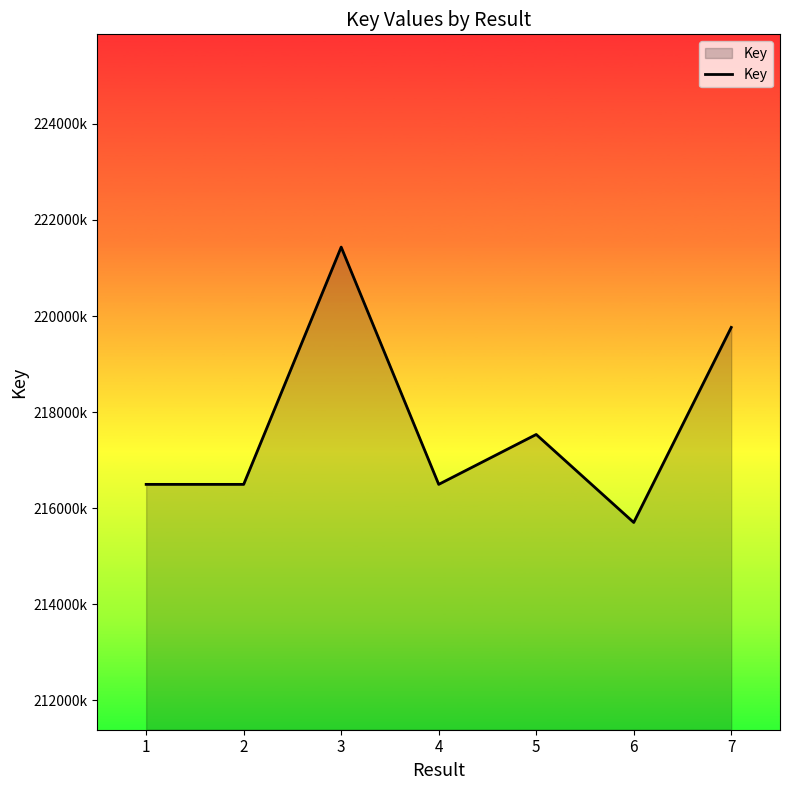

Reading left to right, what are all the values shown in this chart?

1=216496499	2=216496542	3=221435425	4=216496788	5=217535187	6=215703646	7=219763575